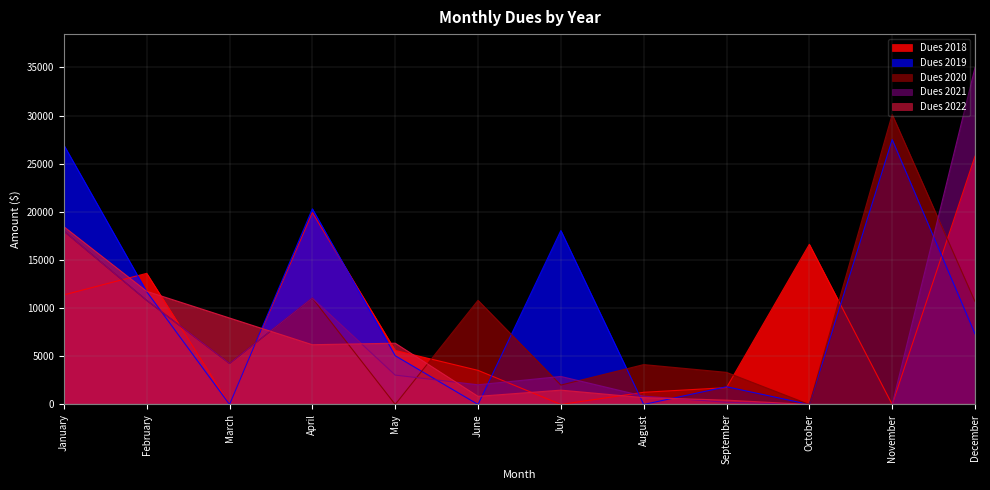

How many values in Dues 2021 are above zero?

10